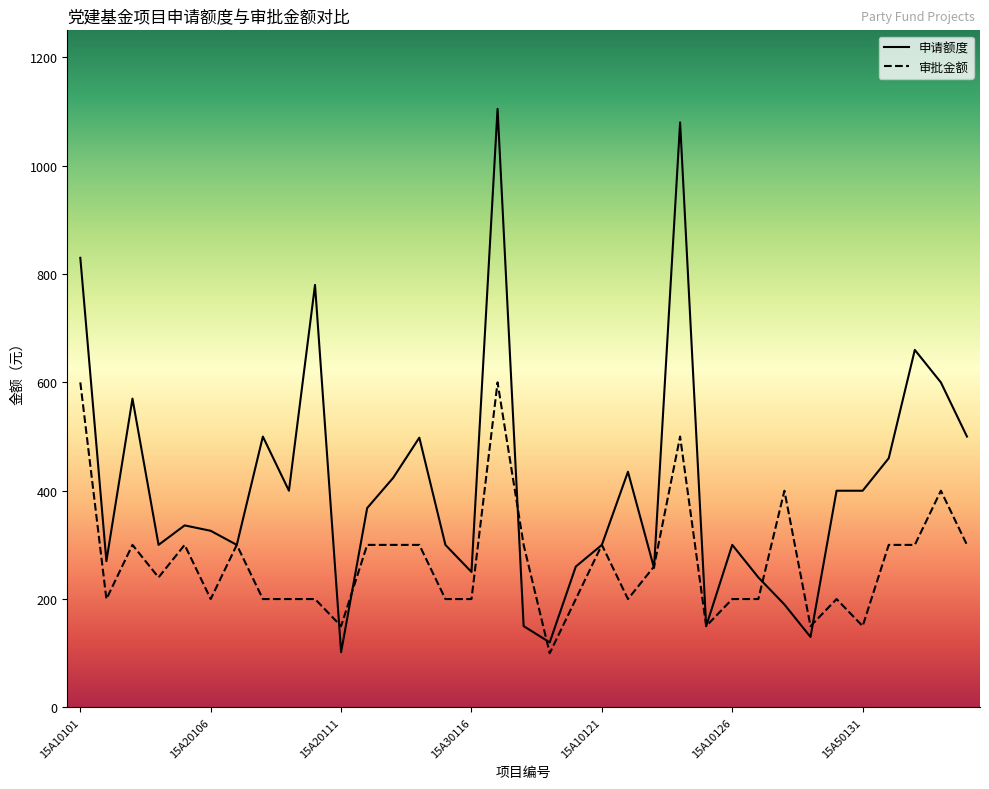

Is this an area chart (filled region under the line)?

No